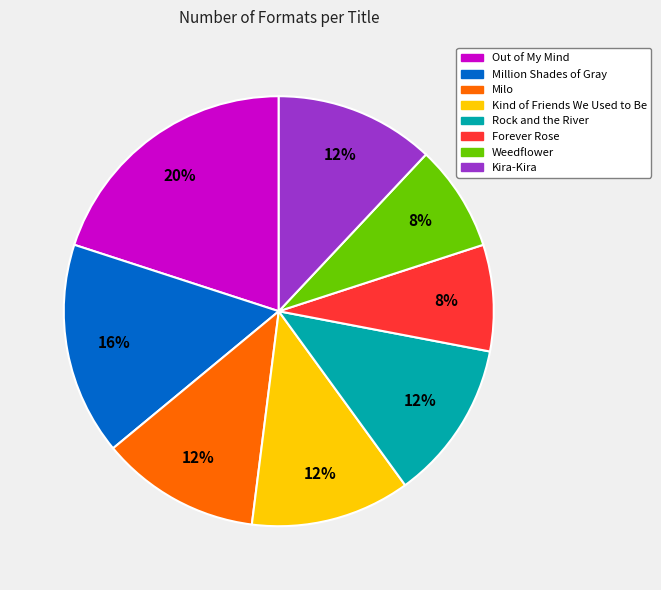

Which slice is the largest?

Out of My Mind